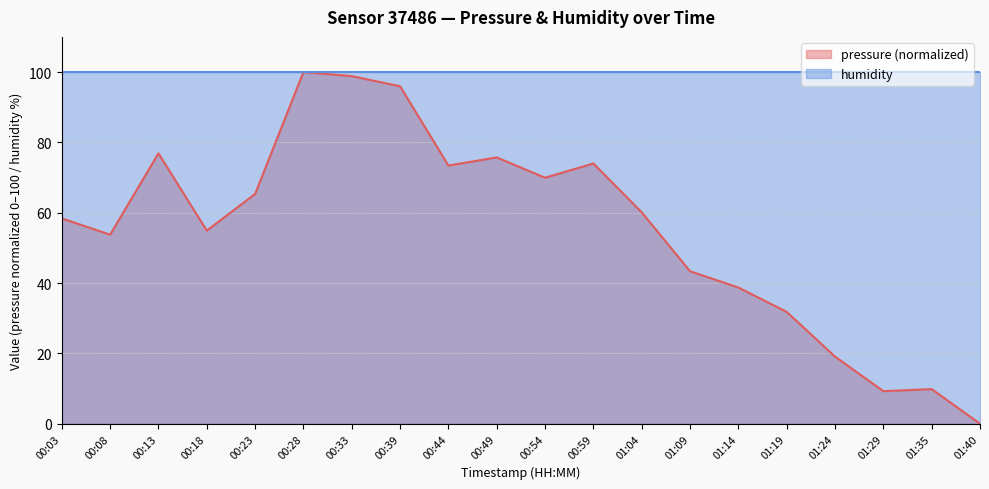

How many lines are shown in the chart?

2